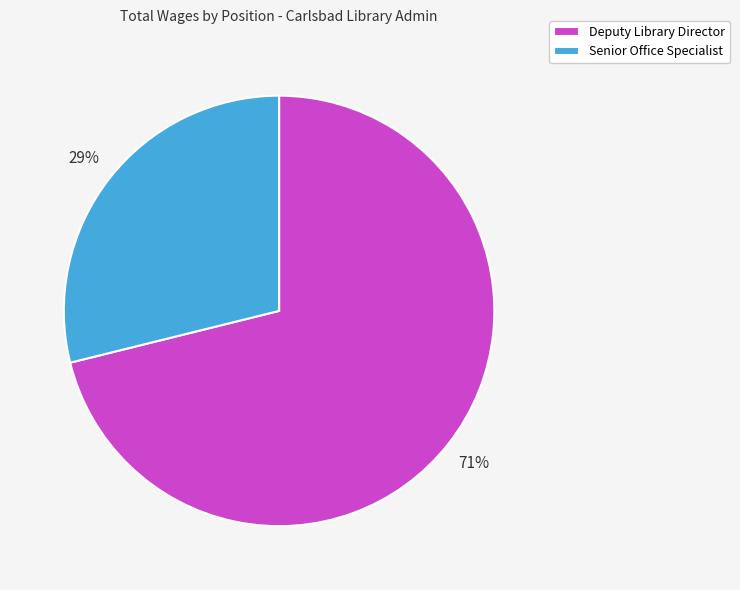

The Deputy Library Director slice represents 71% of the pie. True or false?

True